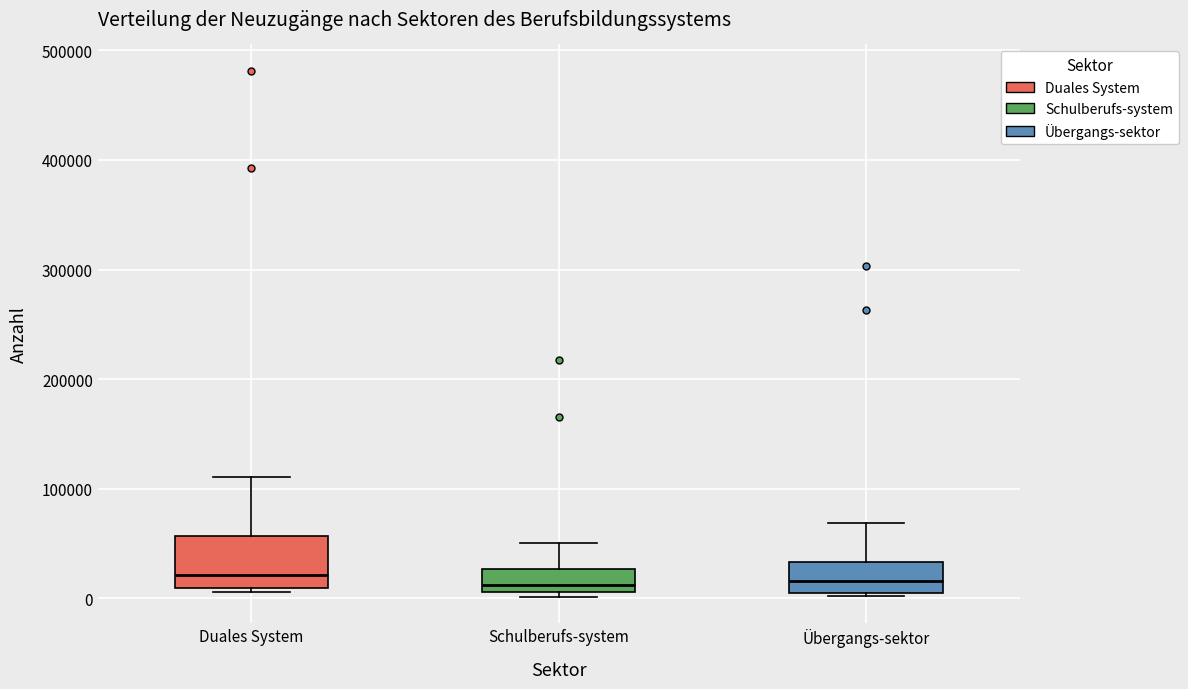

Reading left to right, transcribe this box plot: for each box, give where its median line is, the range the box spans, and where its two whiskers end, as read against the y-axis. The values are not printed on the chart, so give them approximately, as read against the axis.

Duales System: median 20000, box 10000 to 60000, whiskers 10000 (just below the box's lower edge) to 110000
Schulberufs-system: median 10000 (just above the box's lower edge), box 10000 to 30000, whiskers 0 to 50000
Übergangs-sektor: median 20000, box 0 to 30000, whiskers 0 to 70000